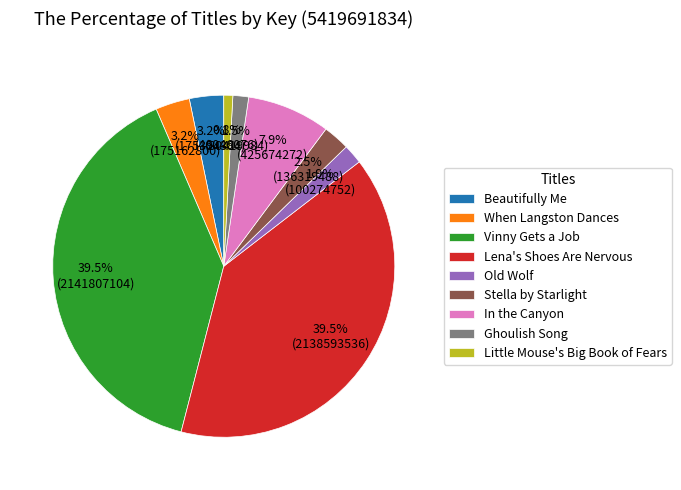

Between In the Canyon and Beautifully Me, which is larger?

In the Canyon